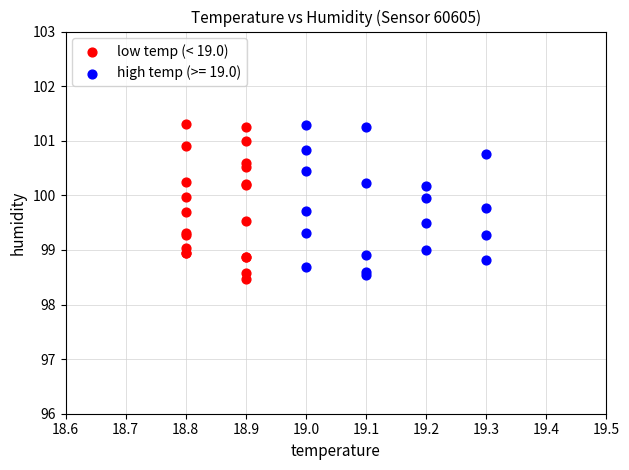

What are all the series names shown in the legend?

low temp (< 19.0), high temp (>= 19.0)